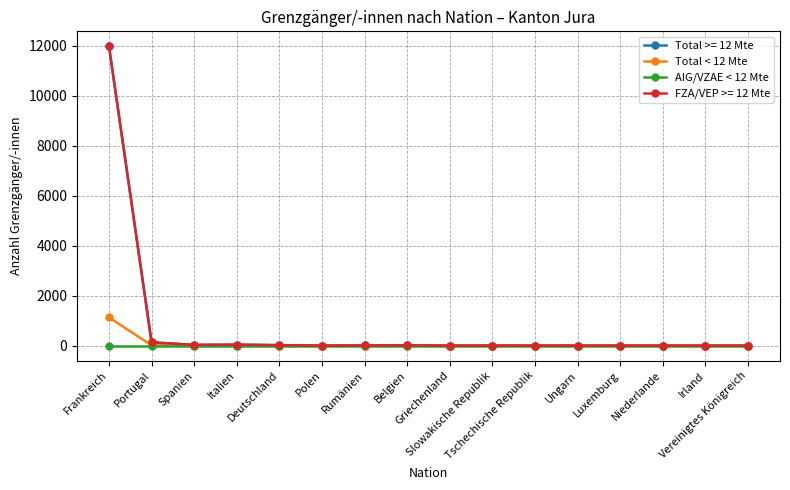

Which has a higher value, Ungarn or Belgien?

Belgien